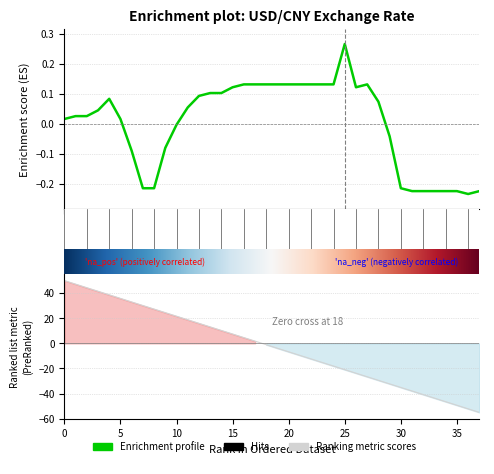

How many values are below zero?

14